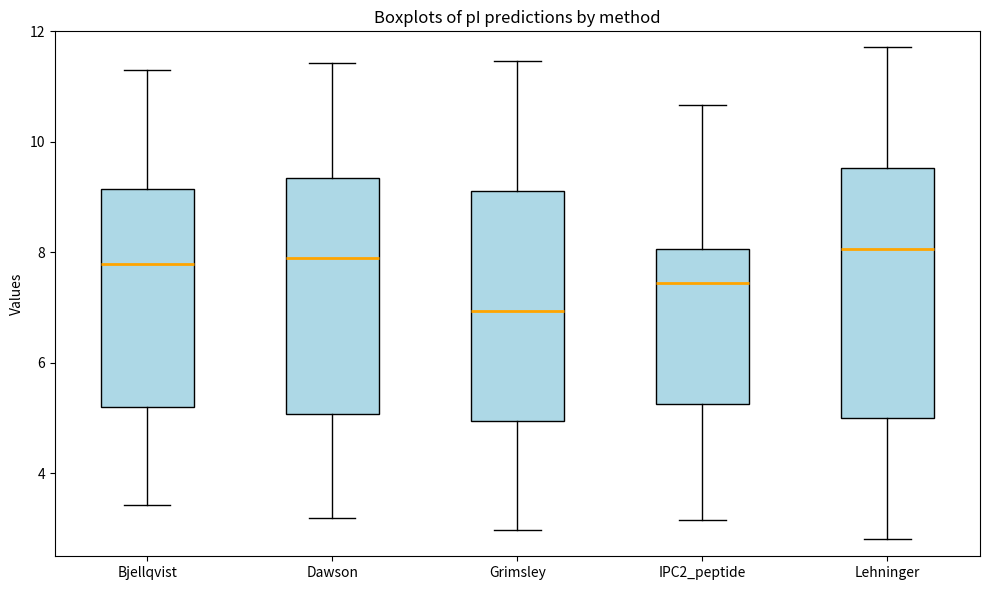

Reading left to right, transcribe this box plot: for each box, give where its median line is, the range the box spans, and where its two whiskers end, as read against the y-axis. The values are not printed on the chart, so give them approximately, as read against the axis.

Bjellqvist: median 7.8, box 5.2 to 9.2, whiskers 3.4 to 11.4
Dawson: median 8.0, box 5.0 to 9.4, whiskers 3.2 to 11.4
Grimsley: median 7.0, box 5.0 to 9.2, whiskers 3.0 to 11.4
IPC2_peptide: median 7.4, box 5.2 to 8.0, whiskers 3.2 to 10.6
Lehninger: median 8.0, box 5.0 to 9.6, whiskers 2.8 to 11.8